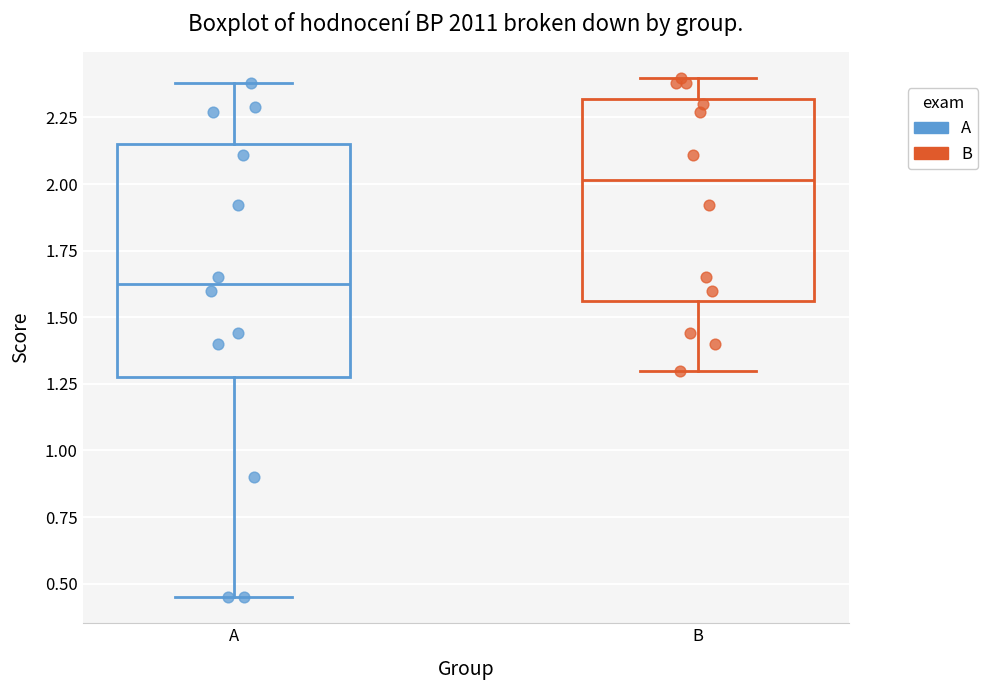

Which box's median line is the highest?

B